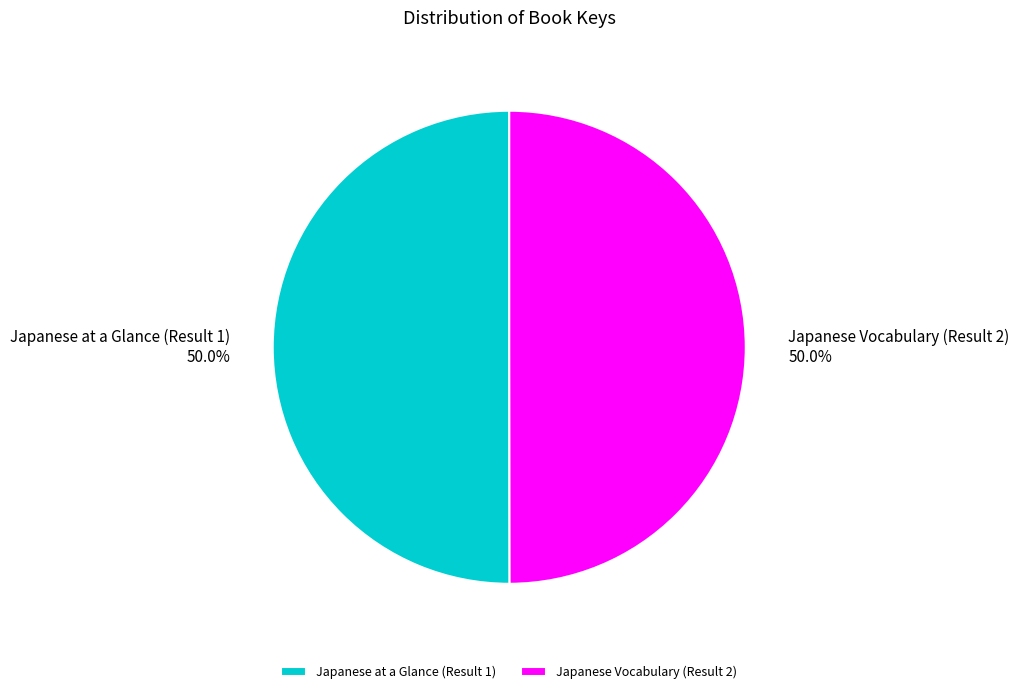

What percentage is NOT represented by Japanese Vocabulary (Result 2)?

50.0%